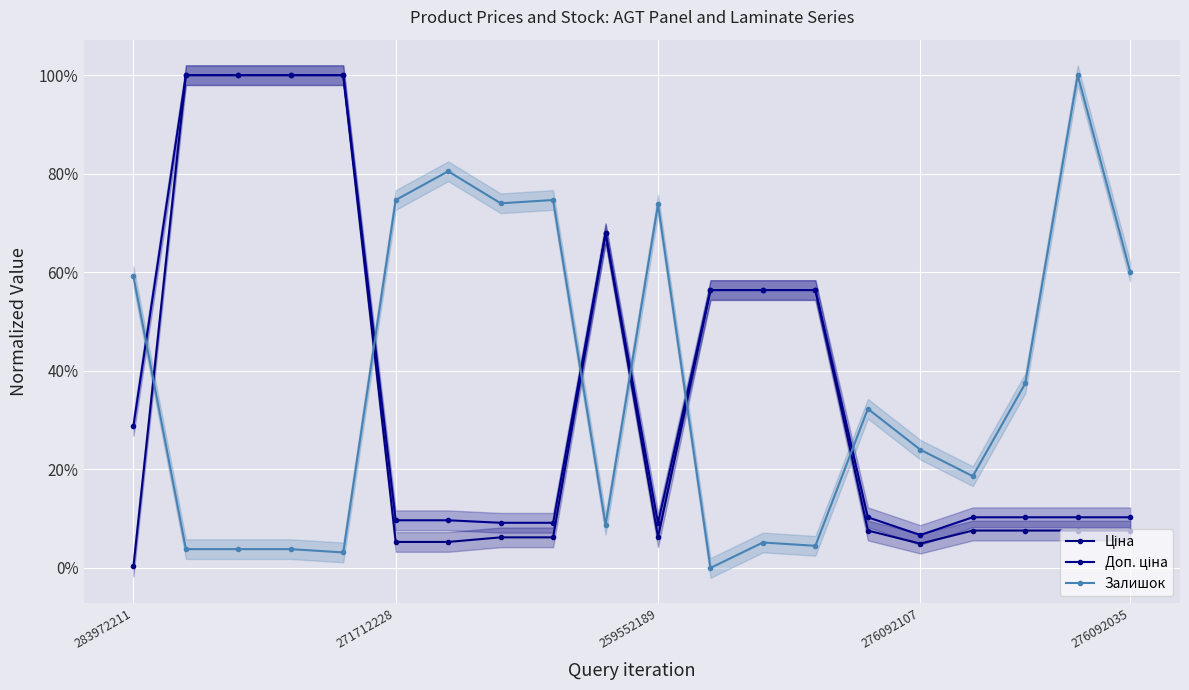

Does the chart display data point markers on the line(s)?

Yes